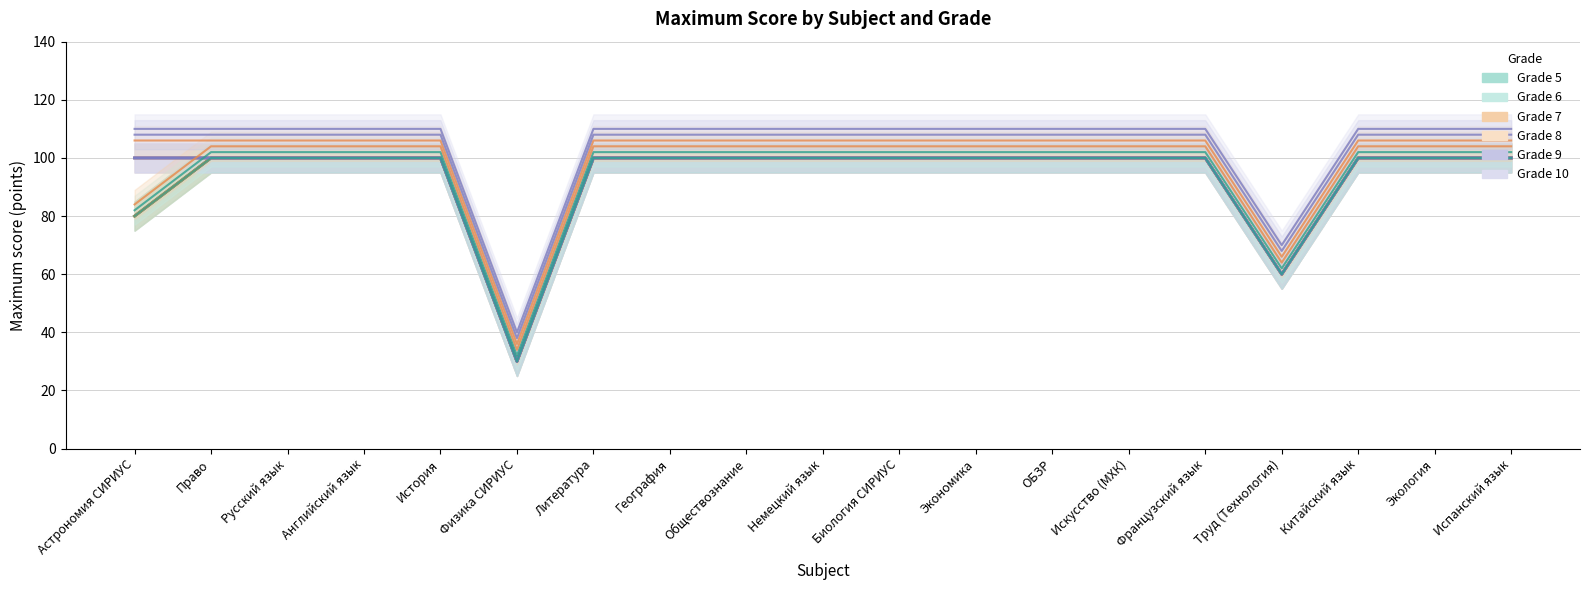

In grade_6, how many points are lower than both neighbors (excluding endpoints)?

2